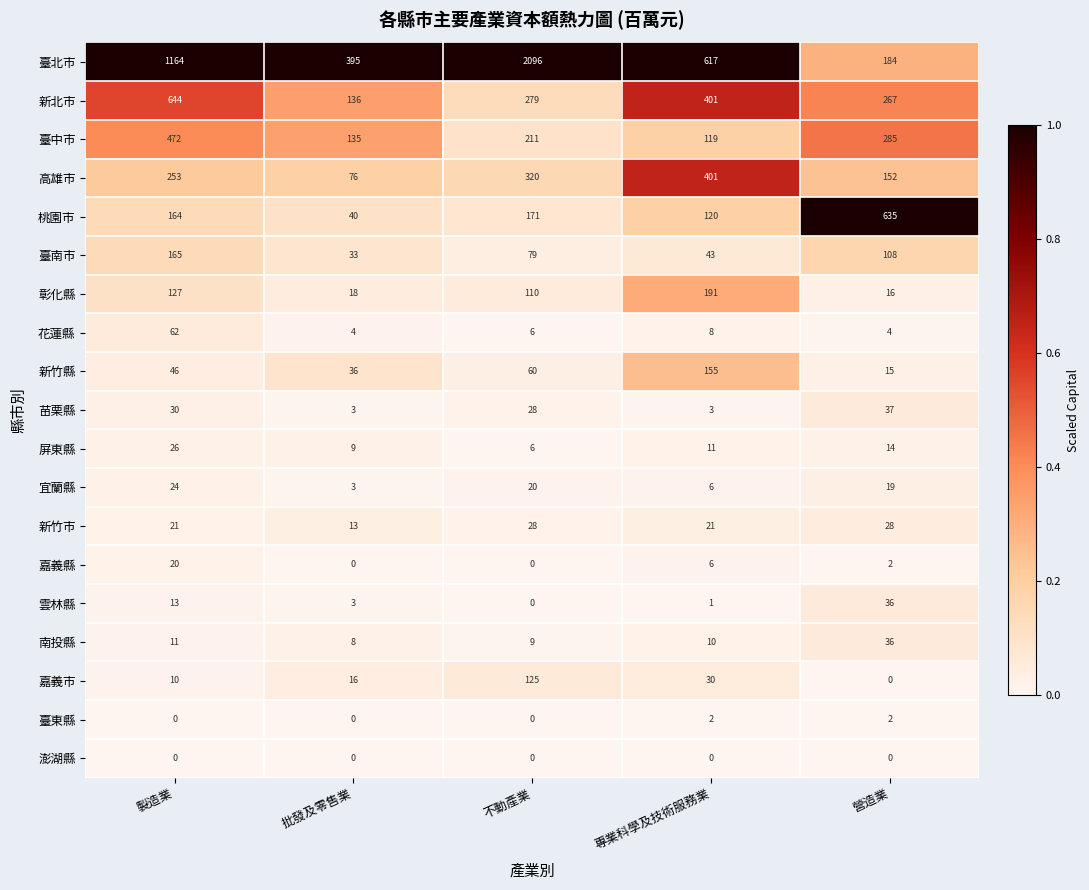

The 屏東縣 series shows 19 at 營造業. True or false?

False